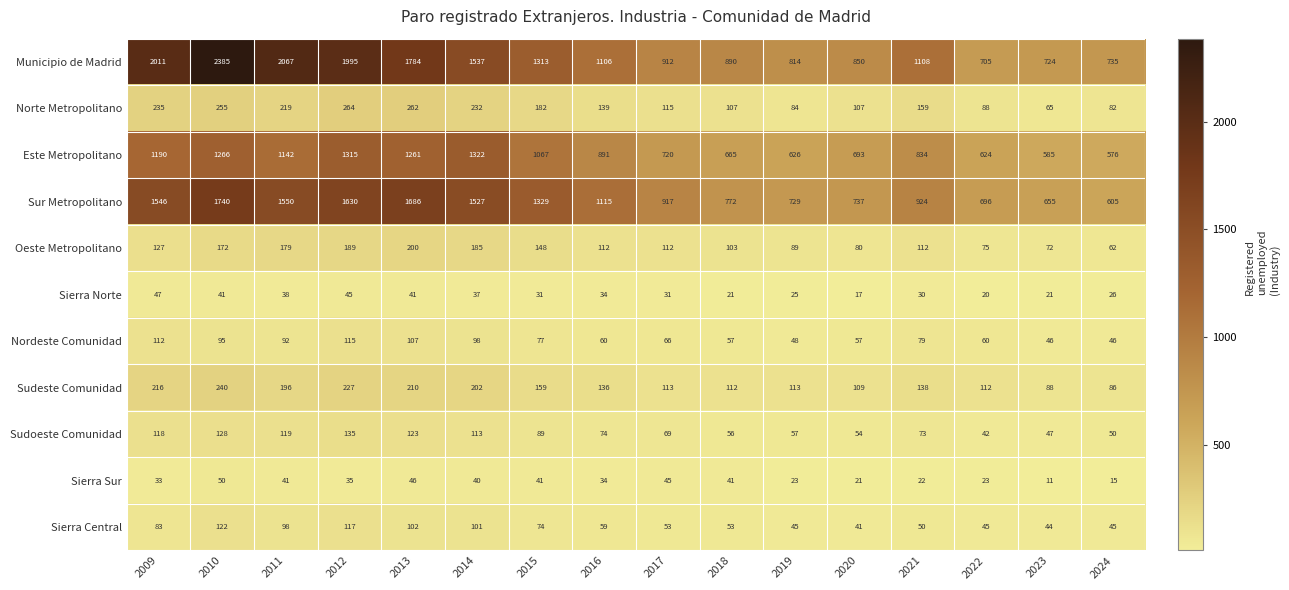

What is the maximum value shown in the chart?

2385